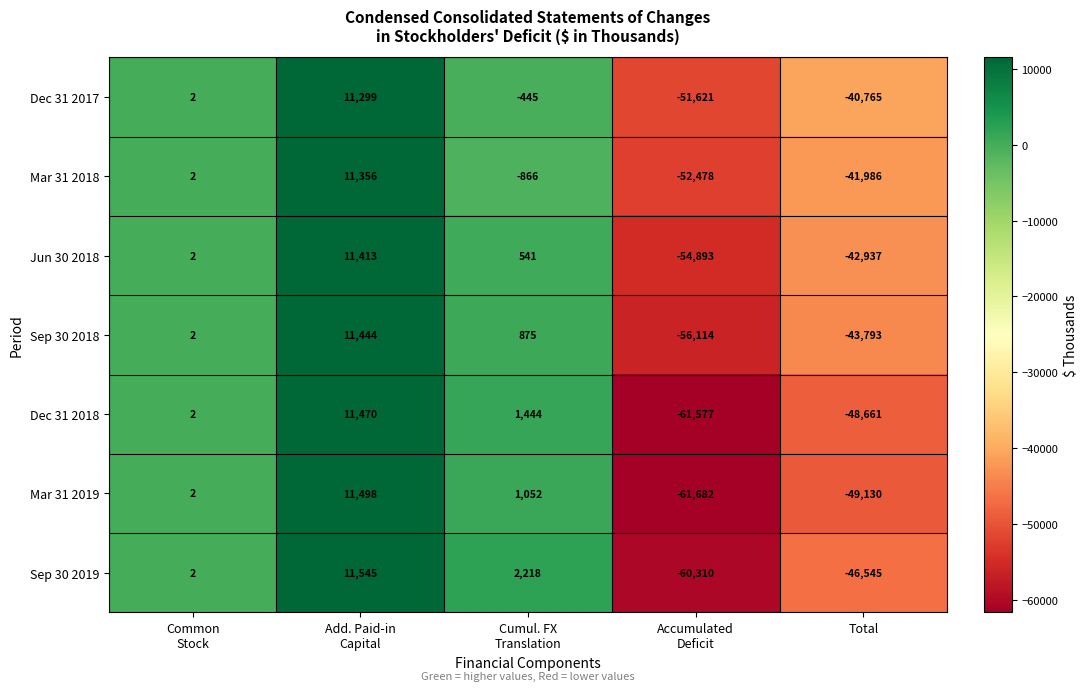

Which series has the largest range (max minus min)?

Mar 31 2019